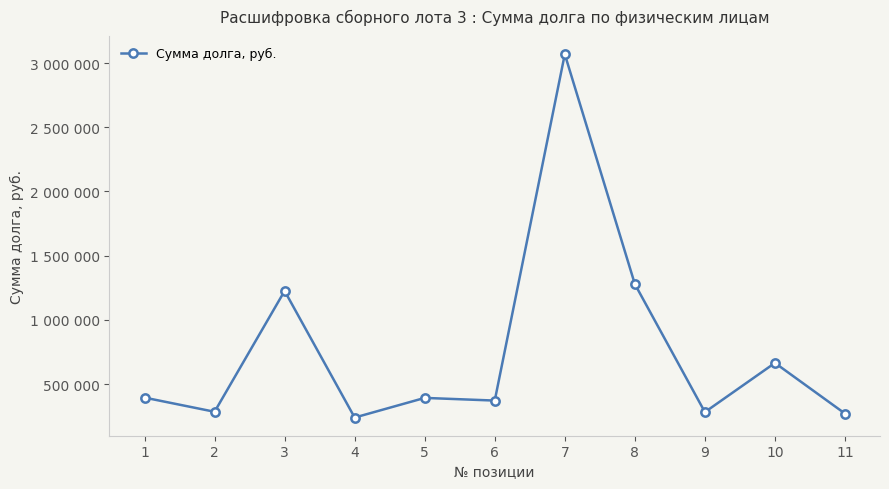

What is the change in value from 3 to 5?

-833399.4